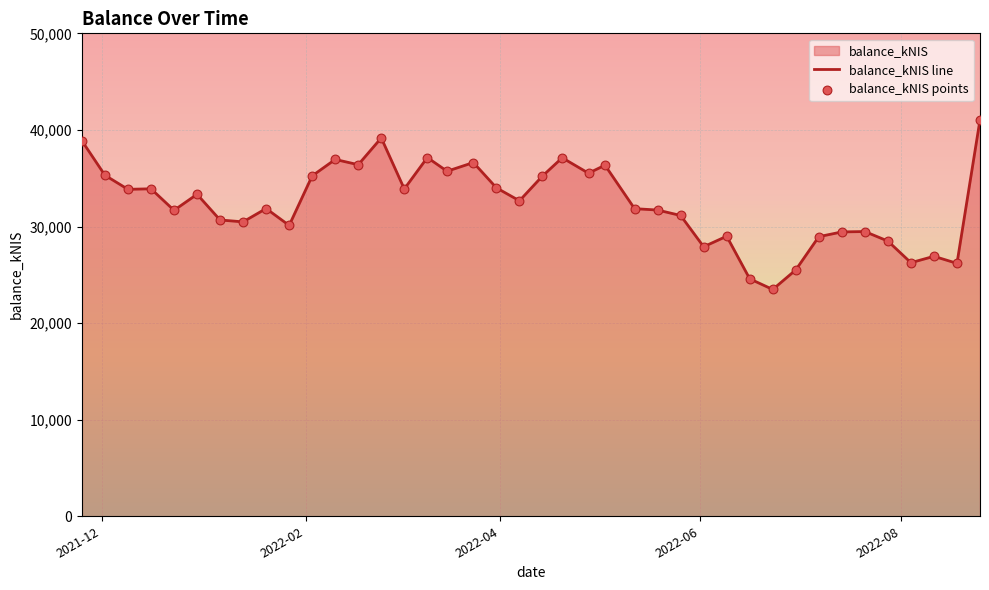

Which series has the largest total across all categories?

balance_kNIS line